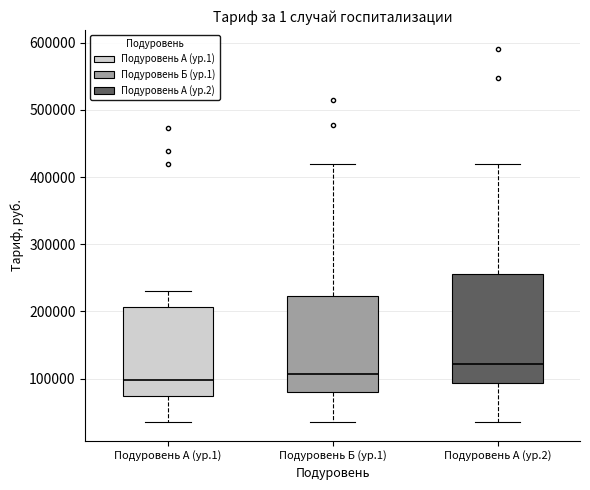

Reading left to right, read every box against the y-axis: the position of its median line, the range the box covers, and the ends of its whiskers. The values are not printed on the chart, so give them approximately, as read against the axis.

Подуровень А (ур.1): median 100000, box 70000 to 210000, whiskers 40000 to 230000
Подуровень Б (ур.1): median 110000, box 80000 to 220000, whiskers 40000 to 420000
Подуровень А (ур.2): median 120000, box 90000 to 260000, whiskers 40000 to 420000